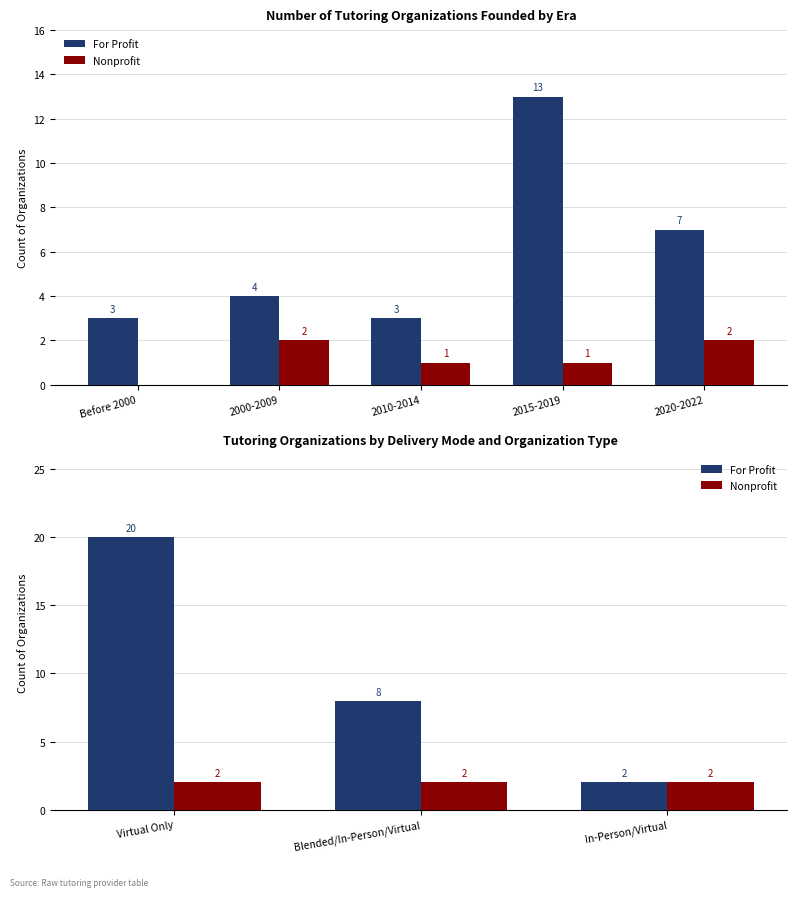

Rank the series by their maximum value, from highest to lowest.

For Profit, Nonprofit